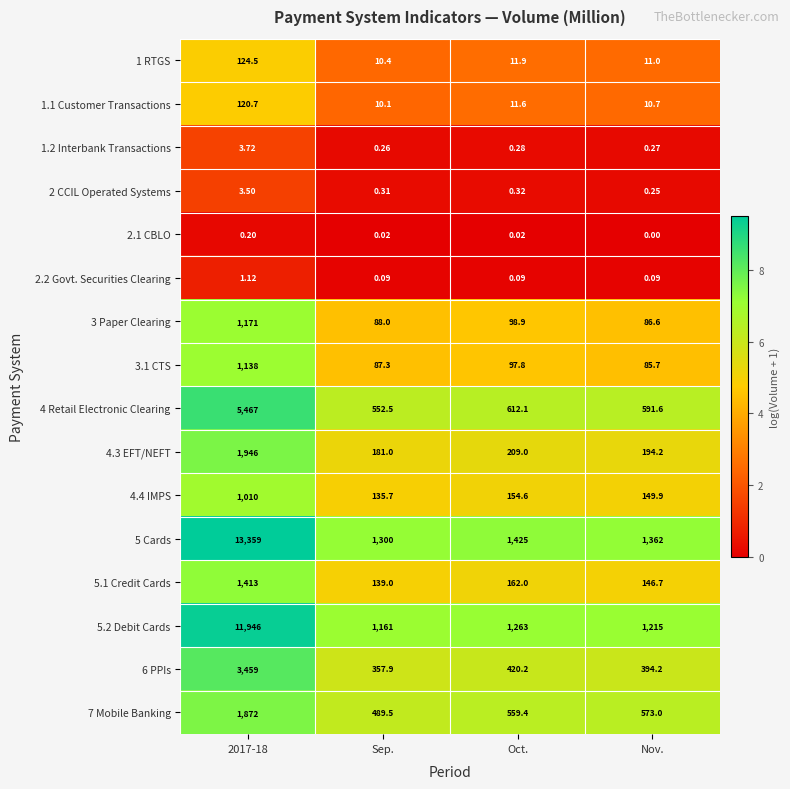

What is the greatest value displayed?

13359.0